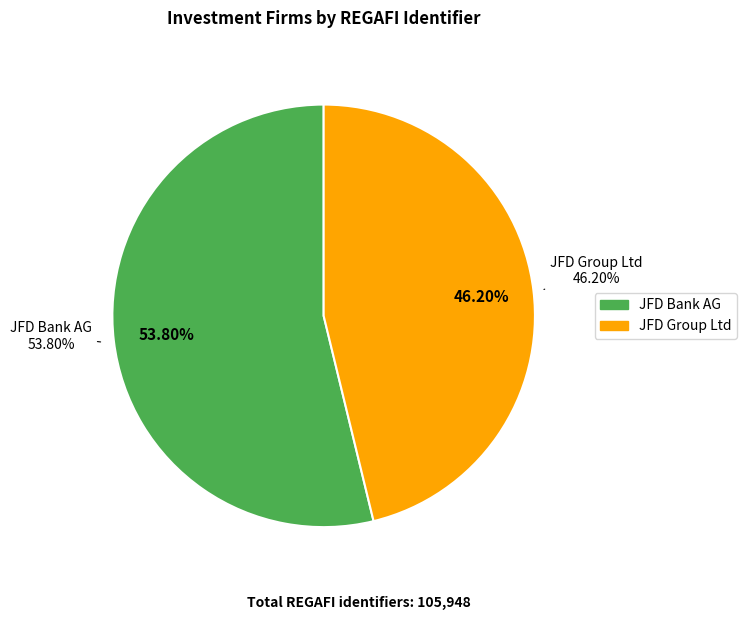

To the nearest percent, what percentage of the pie is JFD Bank AG?

54%